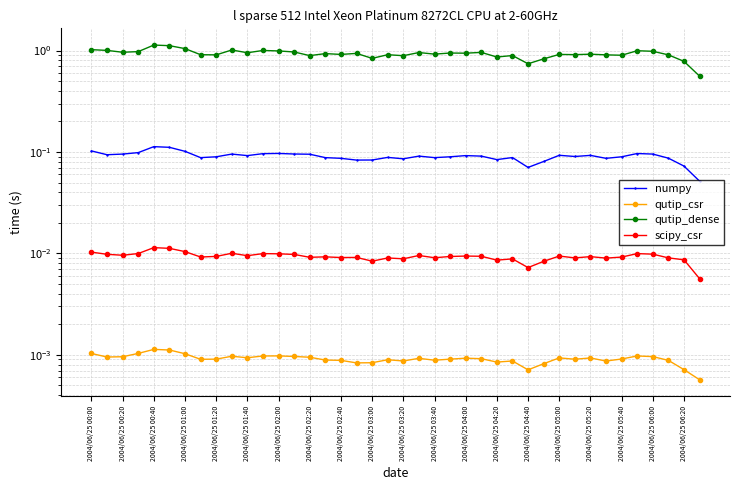

Rank the categories by numpy value from lowest to highest.

39, 28, 38, 29, 2004/06/25 05:40, 2004/06/25 06:00, 26, 20, 2004/06/25 05:20, 33, 37, 2004/06/25 02:20, 2004/06/25 05:00, 22, 27, 2004/06/25 06:20, 2004/06/25 02:40, 23, 34, 31, 21, 25, 2004/06/25 03:20, 24, 32, 30, 2004/06/25 00:20, 2004/06/25 04:40, 2004/06/25 00:40, 2004/06/25 03:00, 36, 2004/06/25 04:20, 2004/06/25 03:40, 35, 2004/06/25 04:00, 2004/06/25 01:00, 2004/06/25 02:00, 2004/06/25 00:00, 2004/06/25 01:40, 2004/06/25 01:20